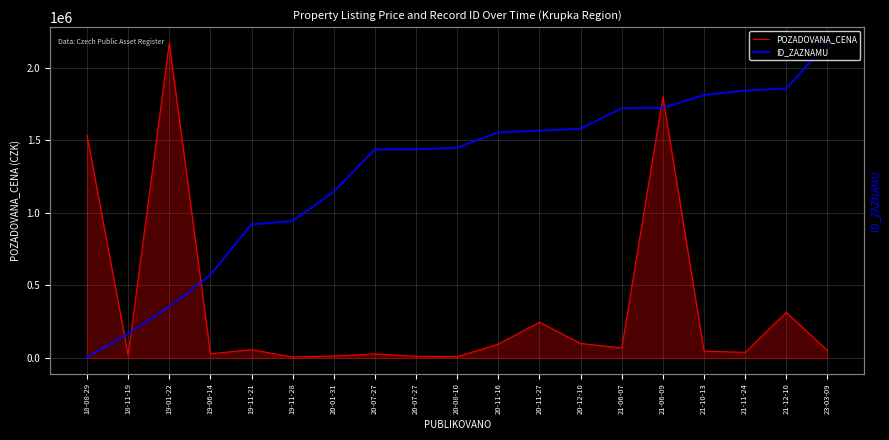

Between which two adjacent categories do ID_ZAZNAMU and POZADOVANA_CENA first intersect?

18-08-29 and 18-11-19